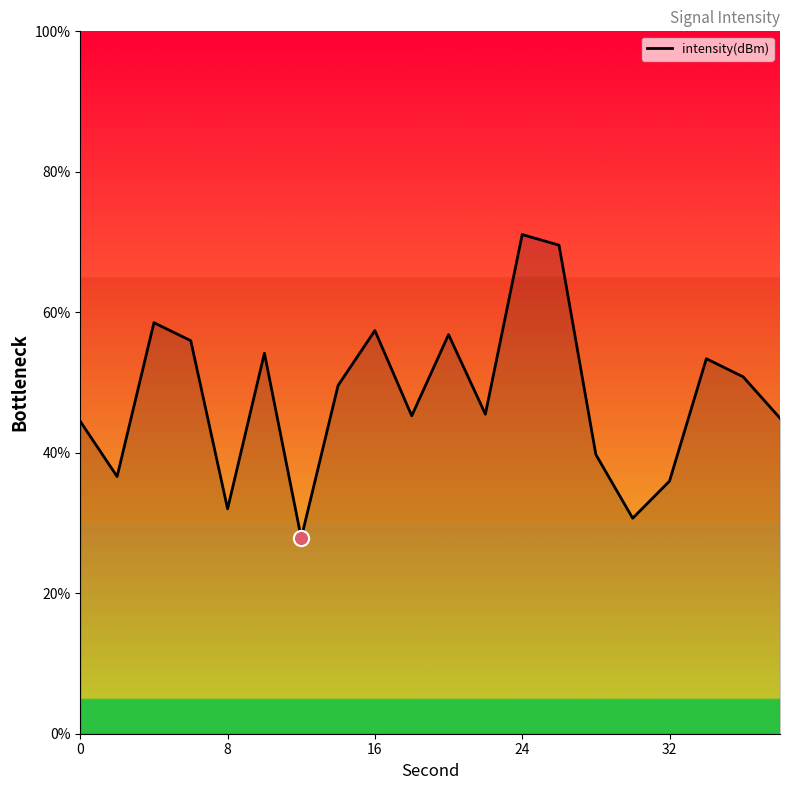

What is the minimum value shown in the chart?

27.9